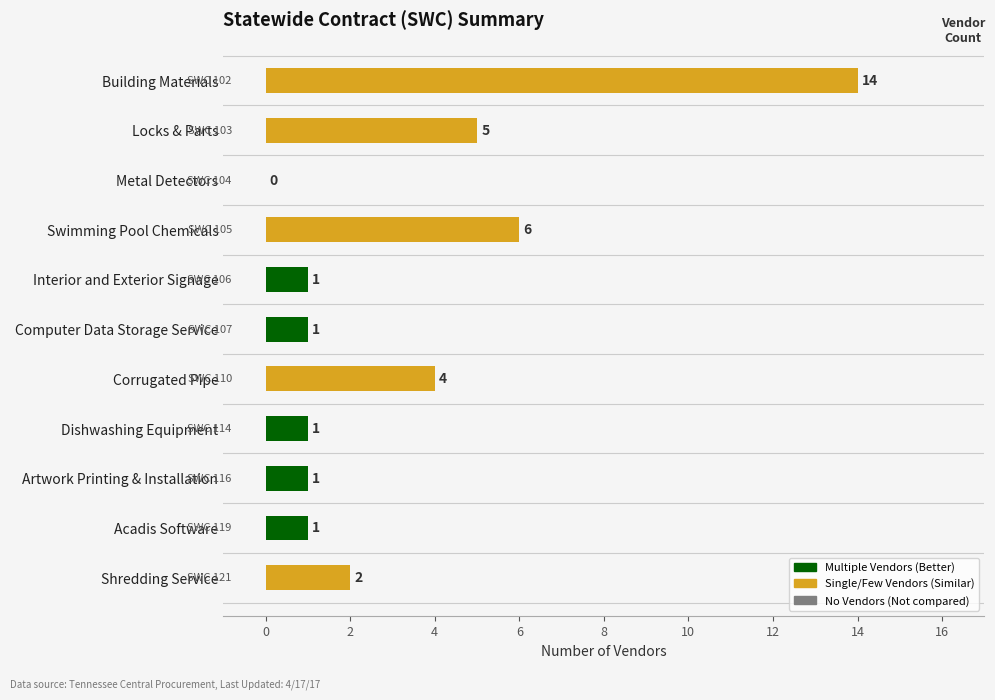

Where is the data nearest to the value 7?

Swimming Pool Chemicals